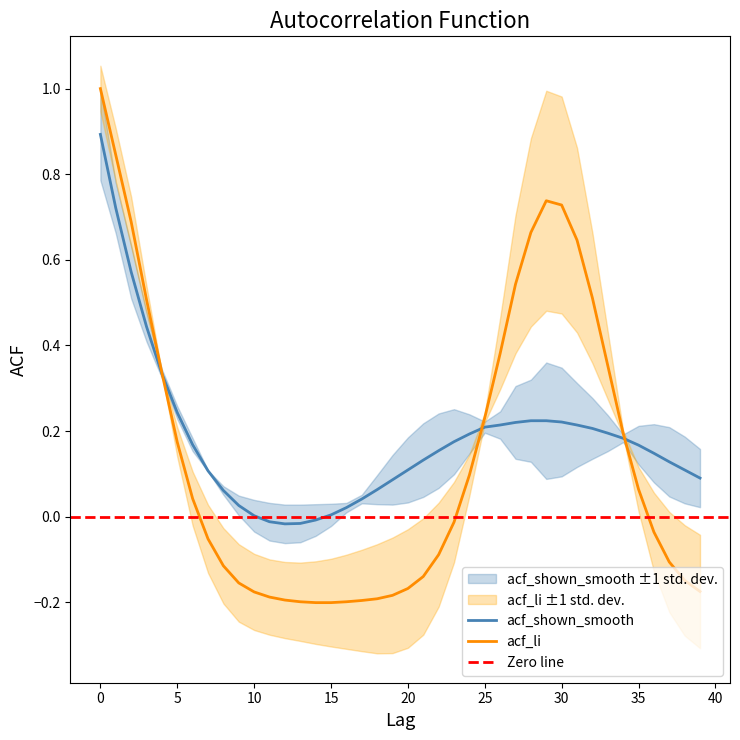

Which has a higher value, 31 or 16?

31